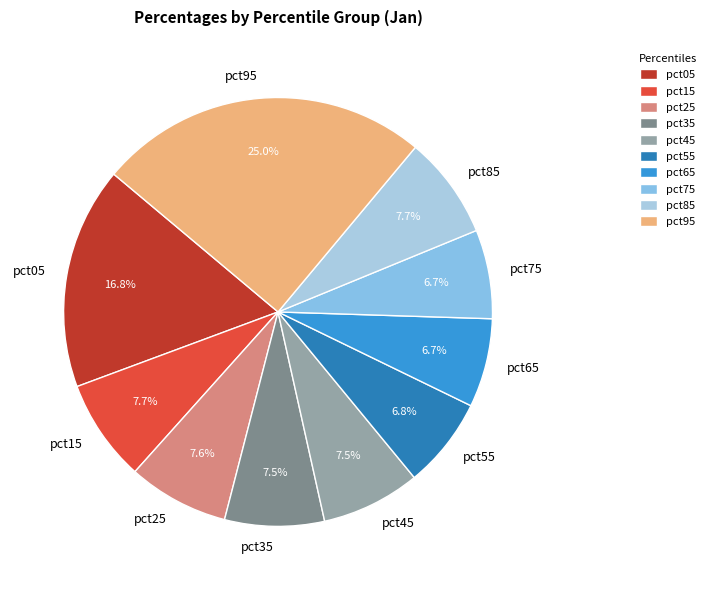

To the nearest percent, what is the difference between the pct35 and pct05 slice percentages?

9%